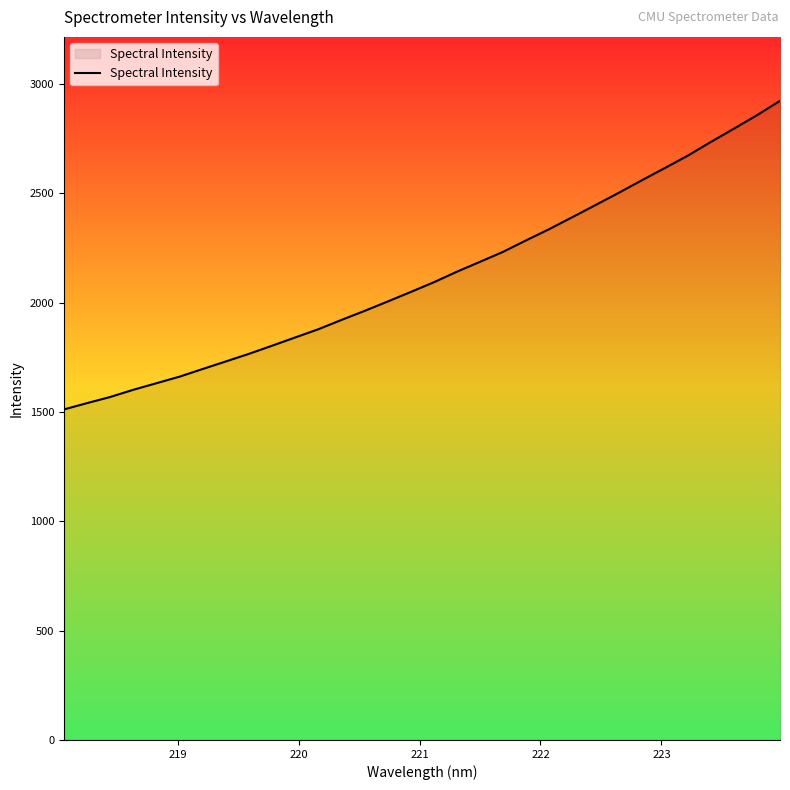

What is the difference between the maximum and minimum values?

1411.5